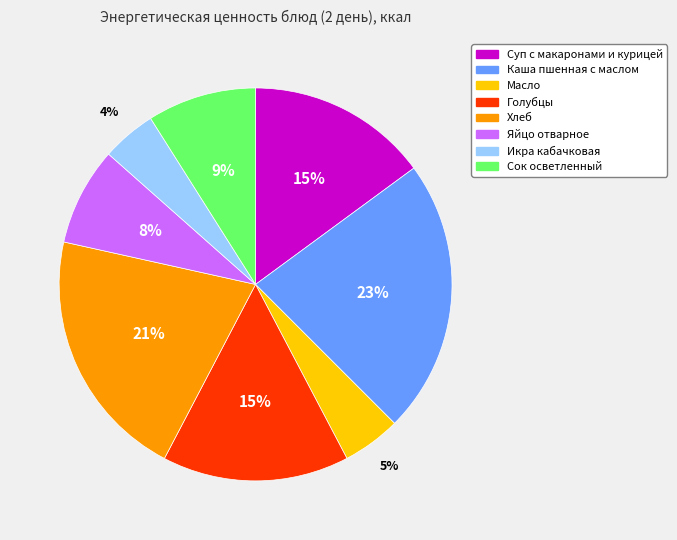

Between Голубцы and Масло, which is larger?

Голубцы